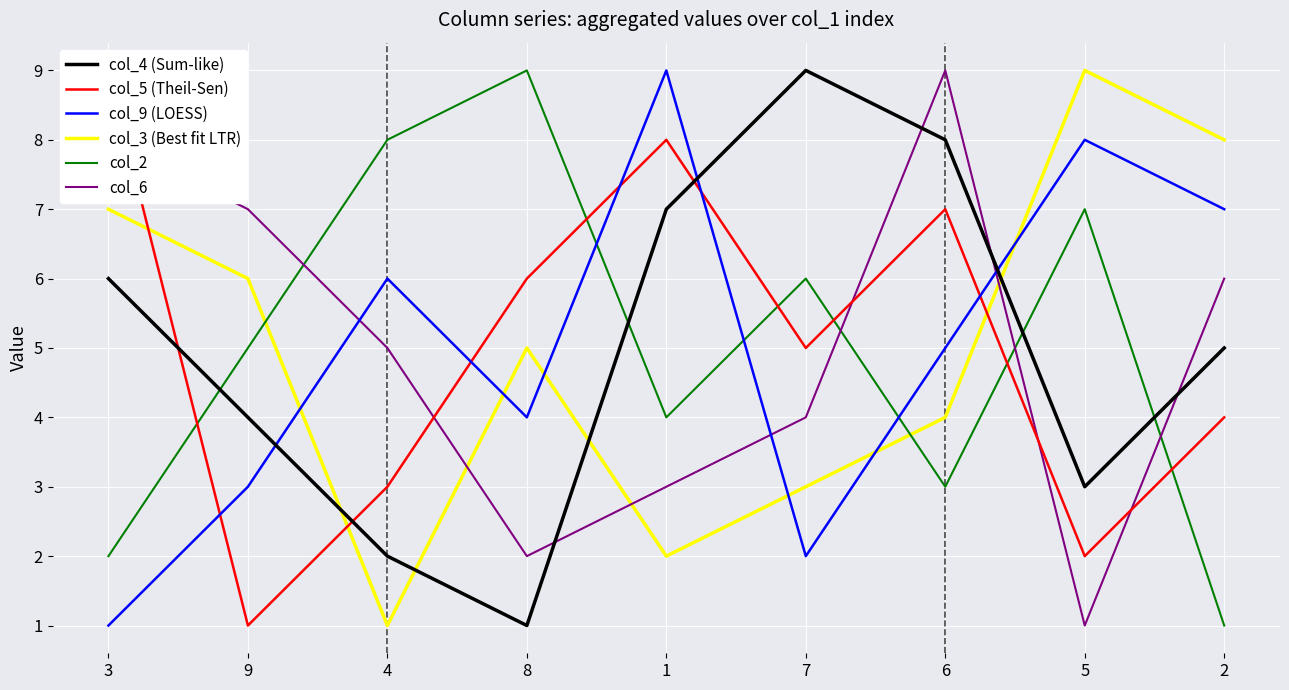

What is the minimum value for col_9 (LOESS)?

1